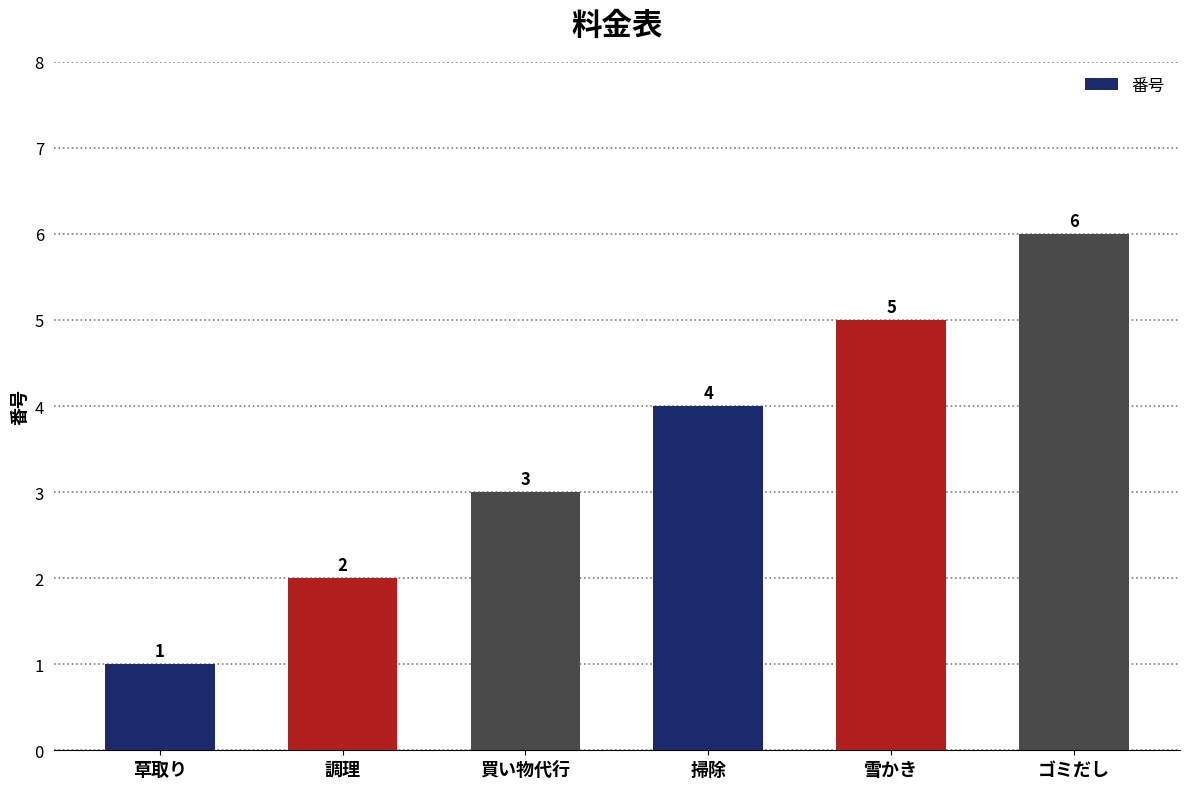

What is the approximate value at 草取り?

1